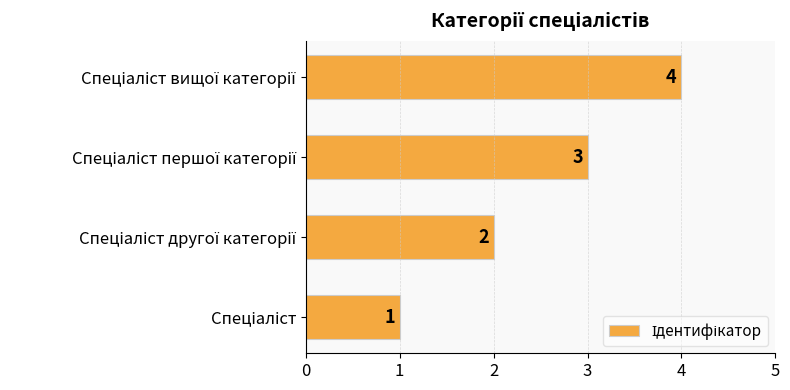

What is the difference between the second highest and minimum values?

2